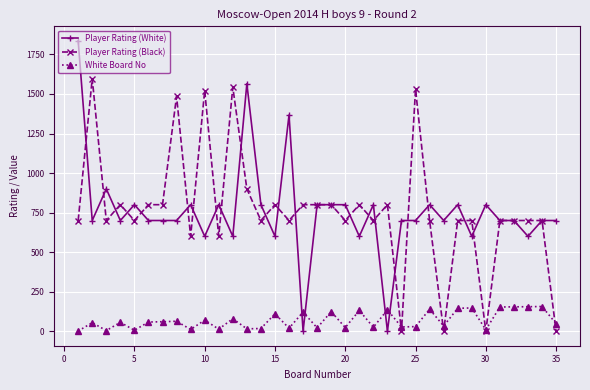

At how many categories does at least one series exceed 1028?

8